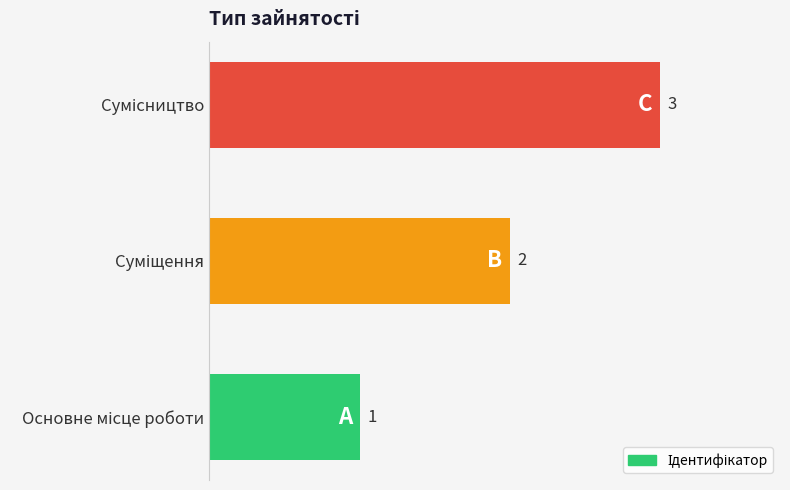

What is the sum of all values?

6